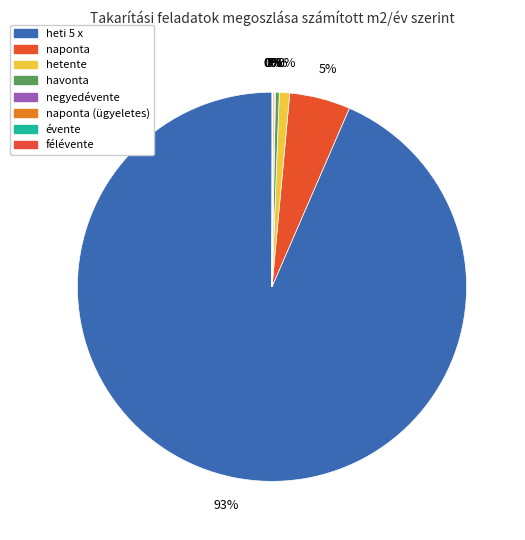

To the nearest percent, what is the average slice percentage?

12%